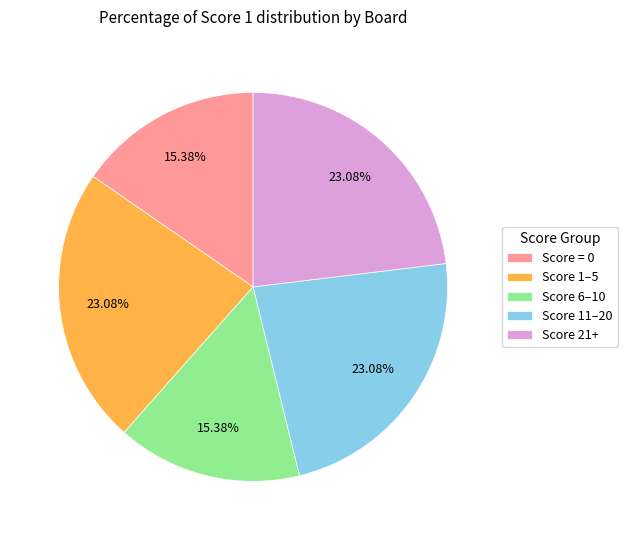

Combined, do Score 21+ and Score 1–5 account for over 50%?

No